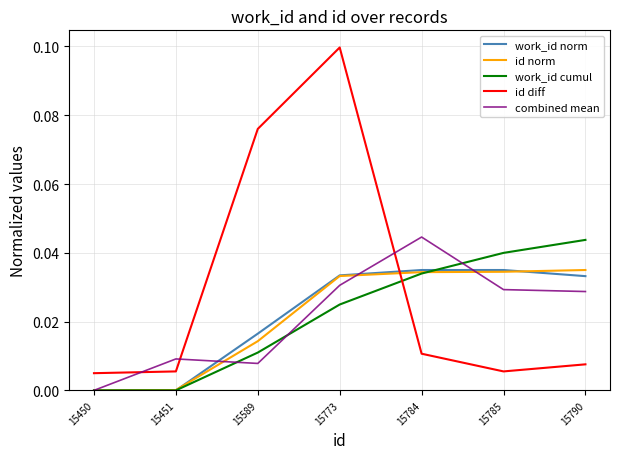

How many times do id diff and id norm cross each other?

1